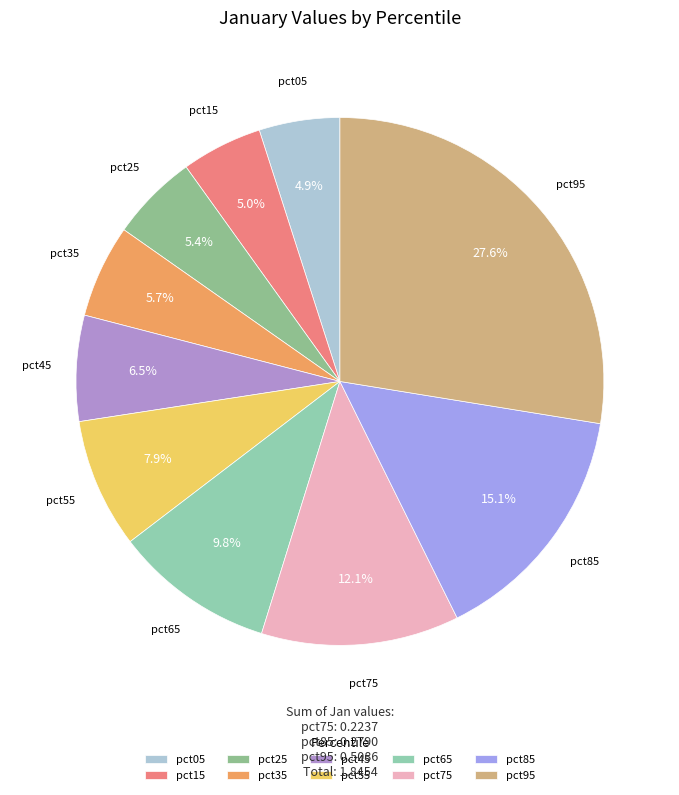

To the nearest percent, what percentage of the pie is pct95?

28%